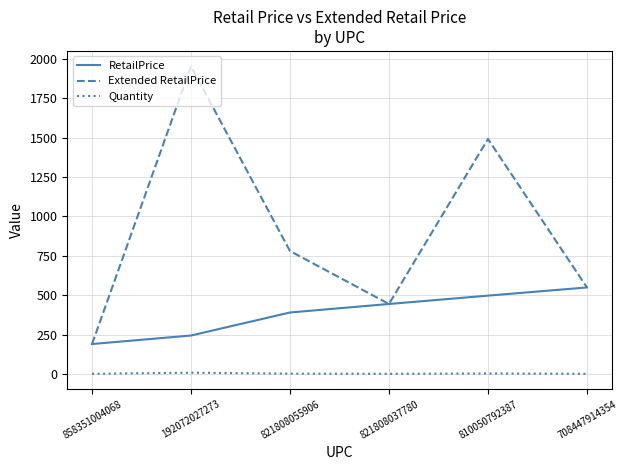

At how many categories does at least one series exceed 1269?

2